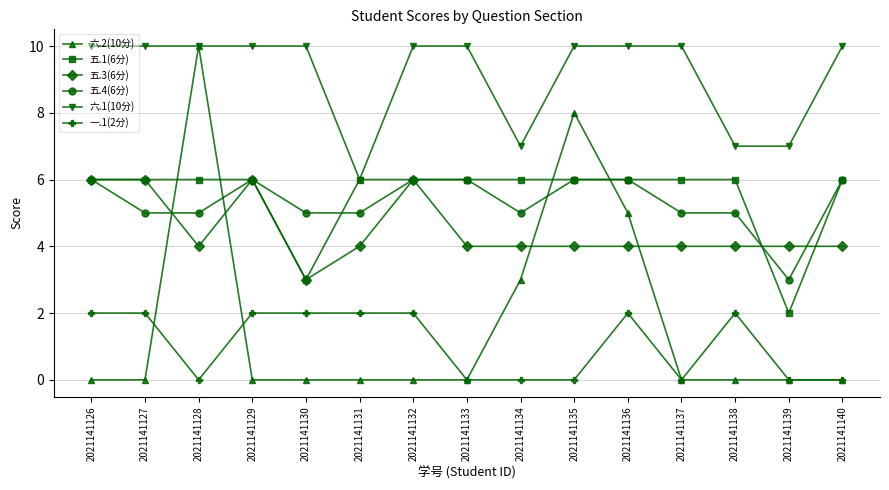

What is the average value of the 五.1(6分) series?

6